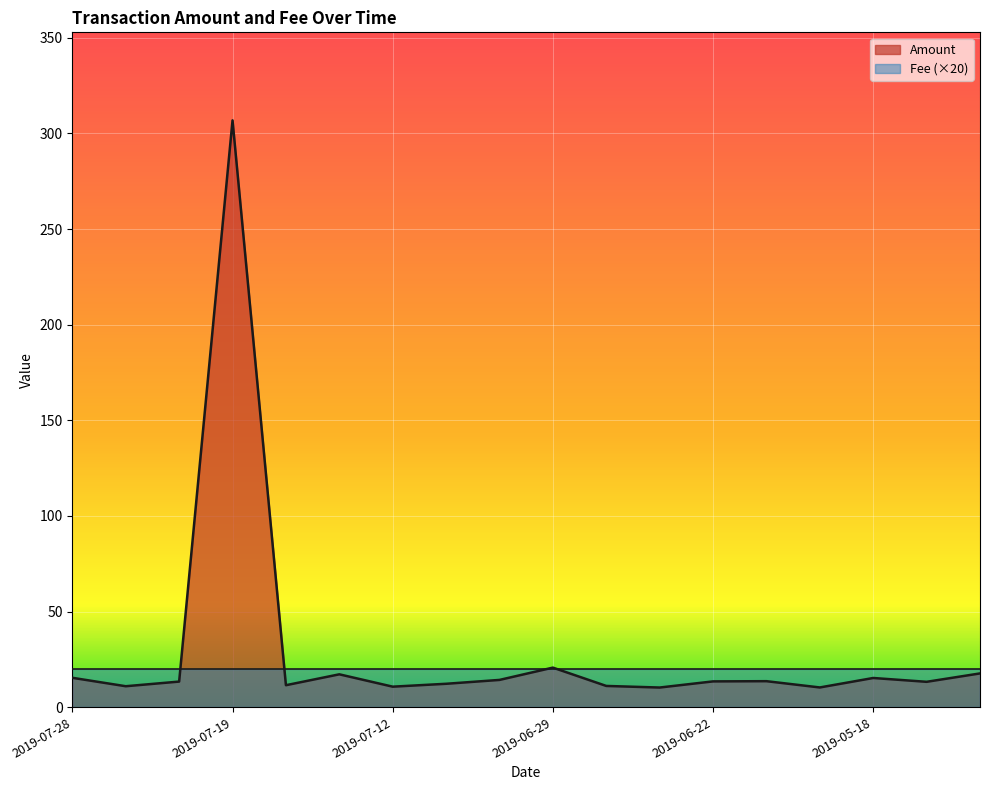

Reading left to right, extract all data points from this chart.

15.3	10.9	13.4	306.9	11.5	17.2	10.7	12.2	14.2	20.7	11.1	10.3	13.5	13.6	10.3	15.2	13.2	17.6